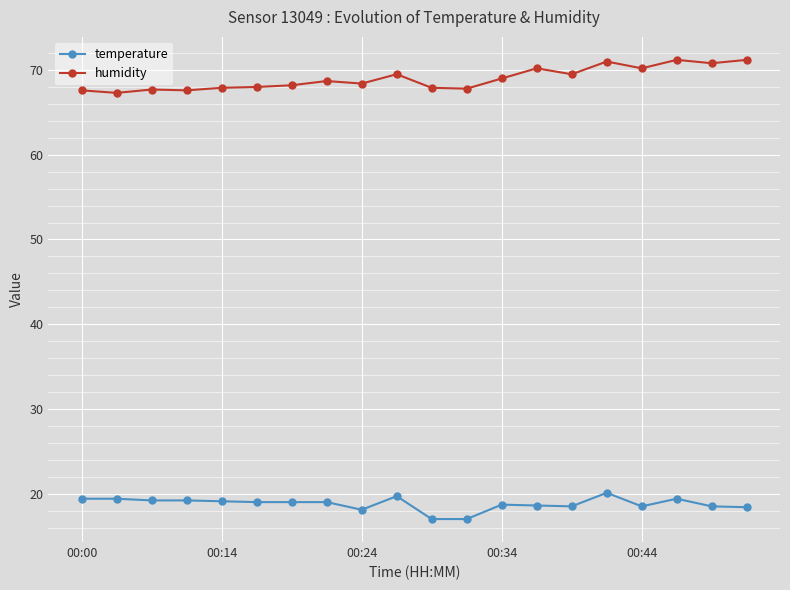

List the series in order of their peak value, highest first.

humidity, temperature